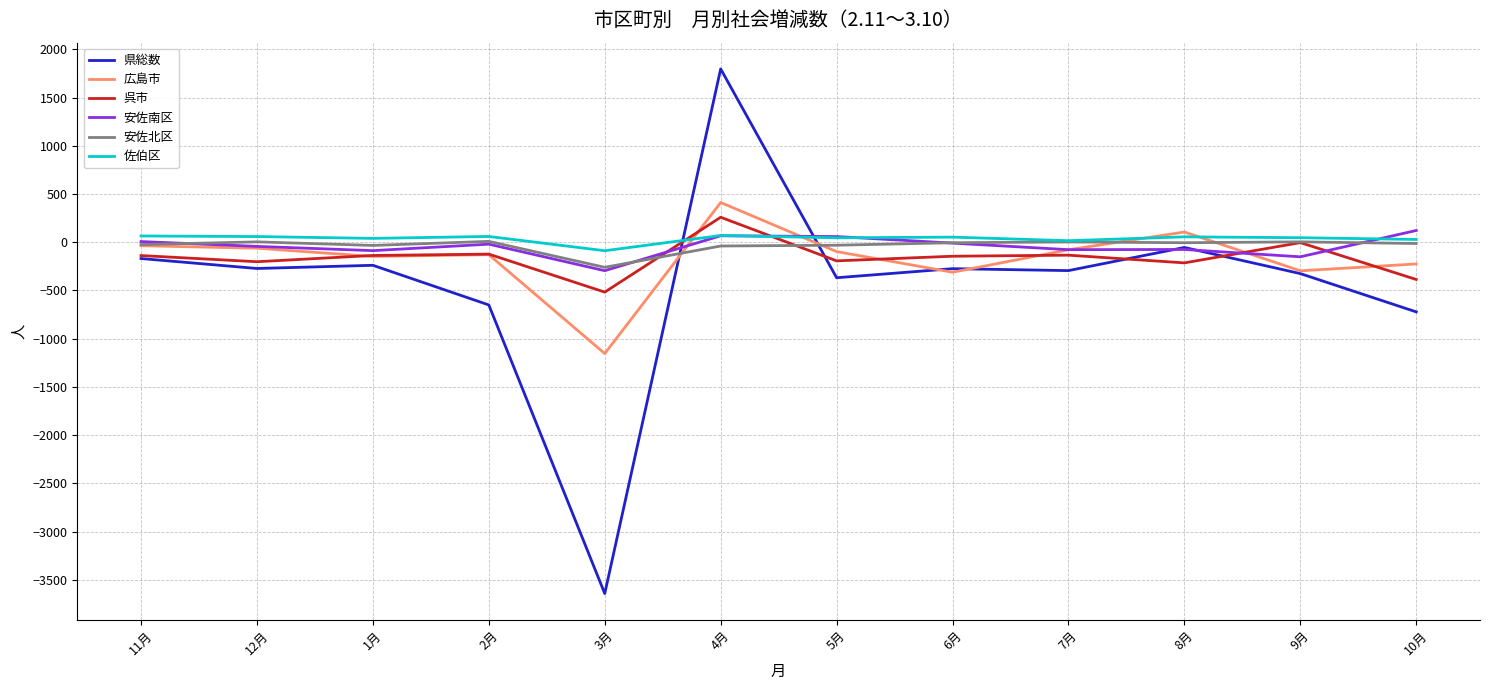

The value of 県総数 at 5月 is -368. True or false?

True